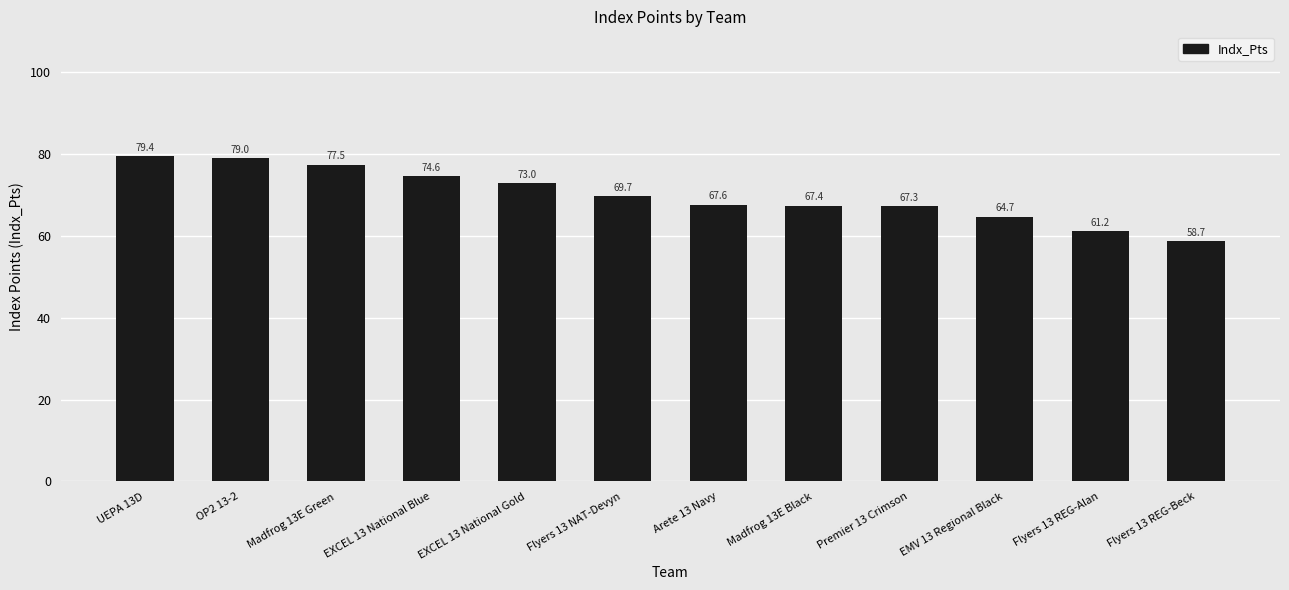

What is the sum of all values?

840.0